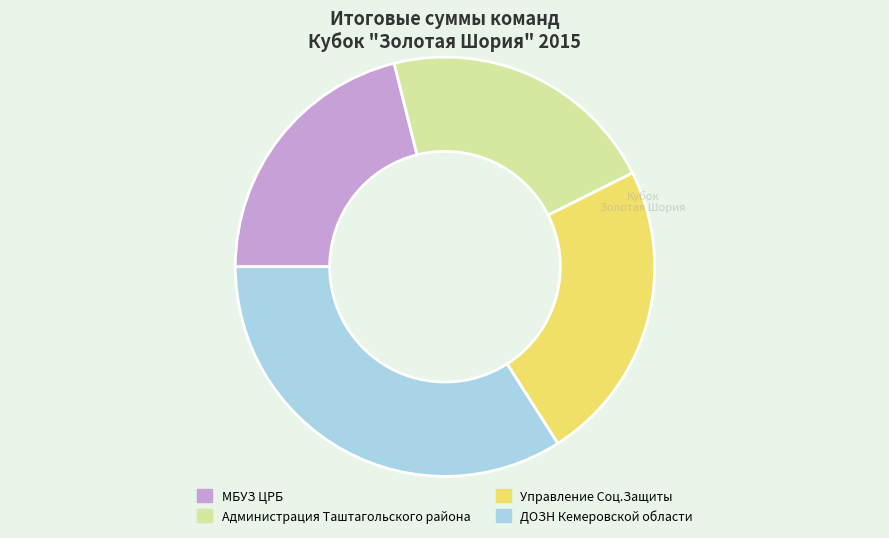

Is there a majority slice in this chart?

No